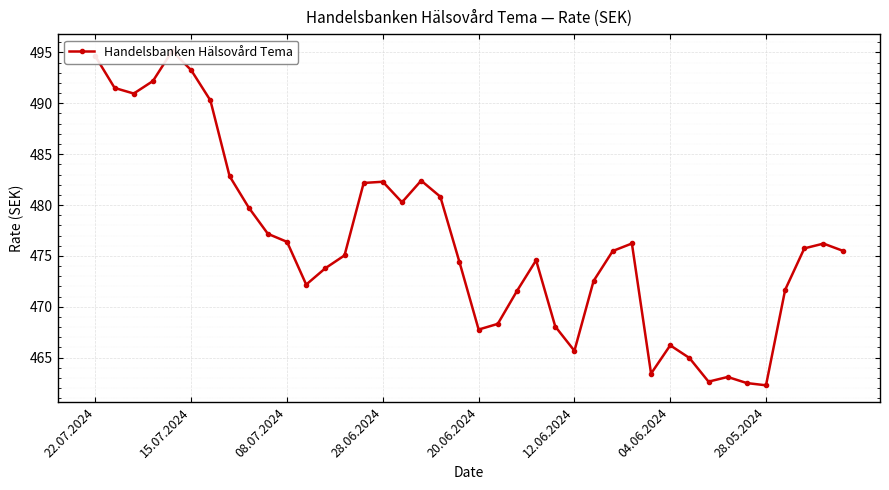

Reading right to left, transcribe all the data shown in this chart.

475.5	476.2	475.7	471.7	462.3	462.5	463.1	462.6	465.0	466.2	463.4	476.2	475.5	472.5	465.7	468.1	474.6	471.6	468.3	467.8	474.4	480.8	482.4	480.3	482.3	482.2	475.1	473.8	472.2	476.4	477.2	479.8	482.8	490.3	493.2	495.1	492.2	491.0	491.5	494.6